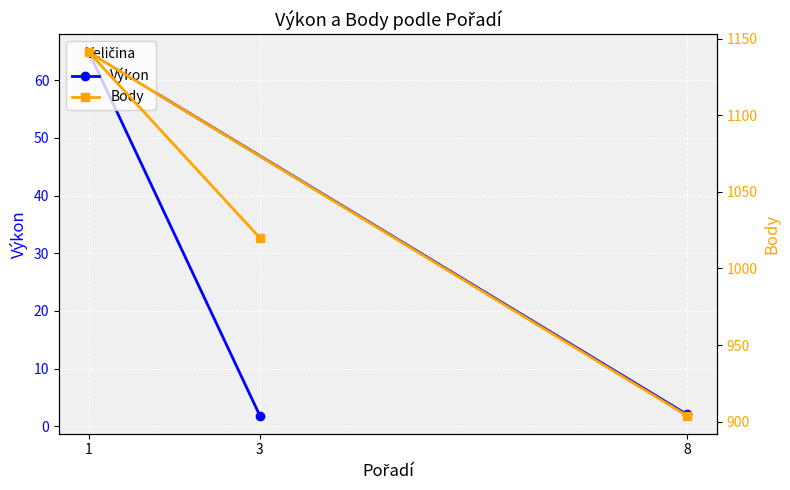

What is the smallest value displayed?

1.8